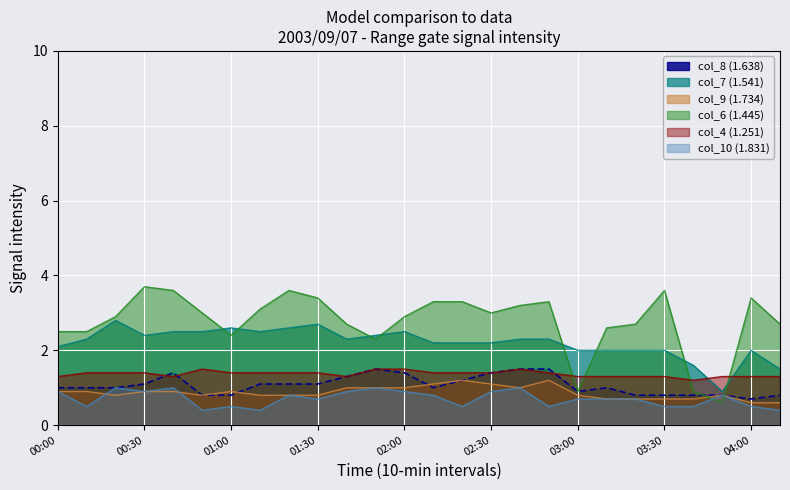

What is the label of the 3rd point from the left?

00:20